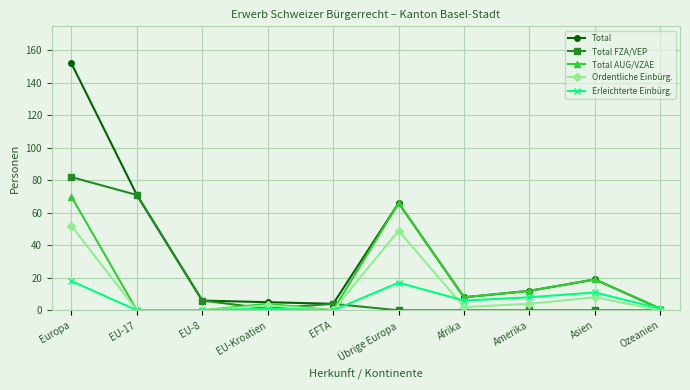

How many categories are shown in the chart?

10